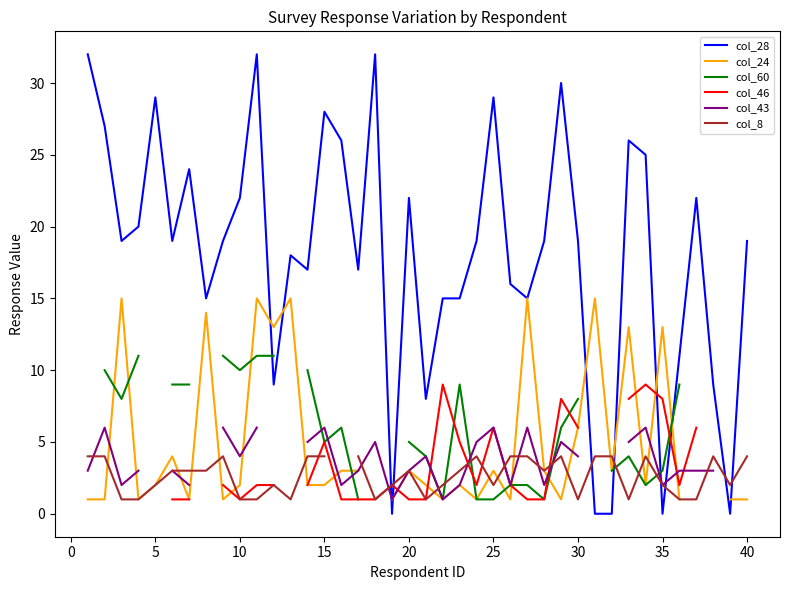

Count the number of data series in this chart.

6